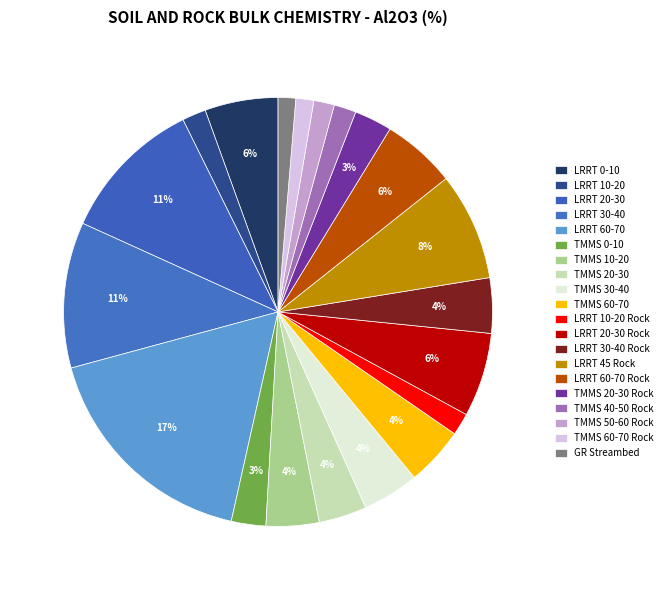

Count the number of slices in the pie.

20